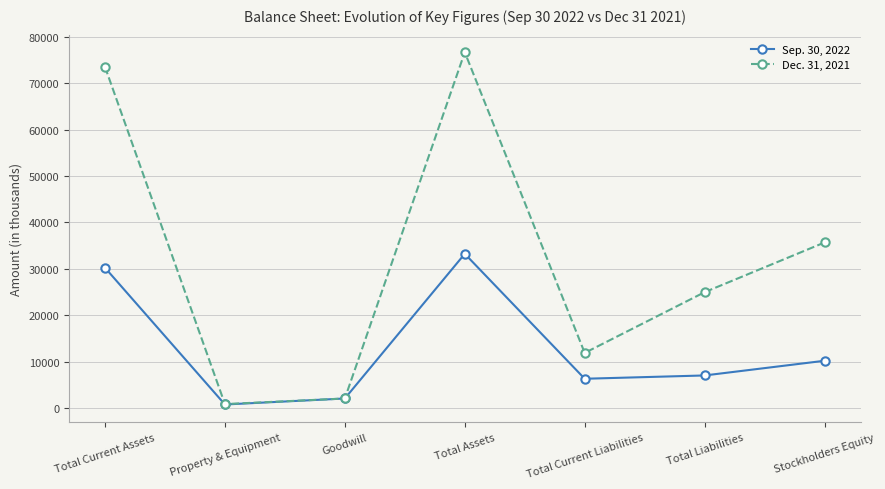

The value of Dec. 31, 2021 at Total Liabilities is 13150. True or false?

False